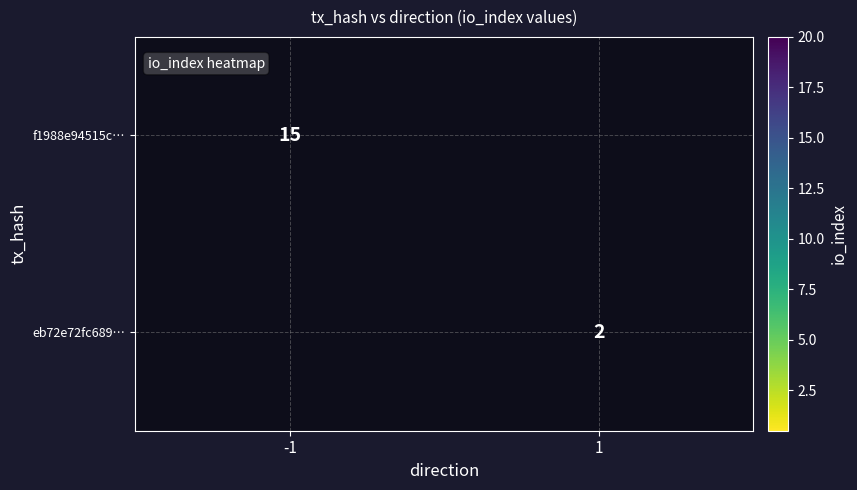

True or false: eb72e72fc689… has a value of 1 at 1.

False